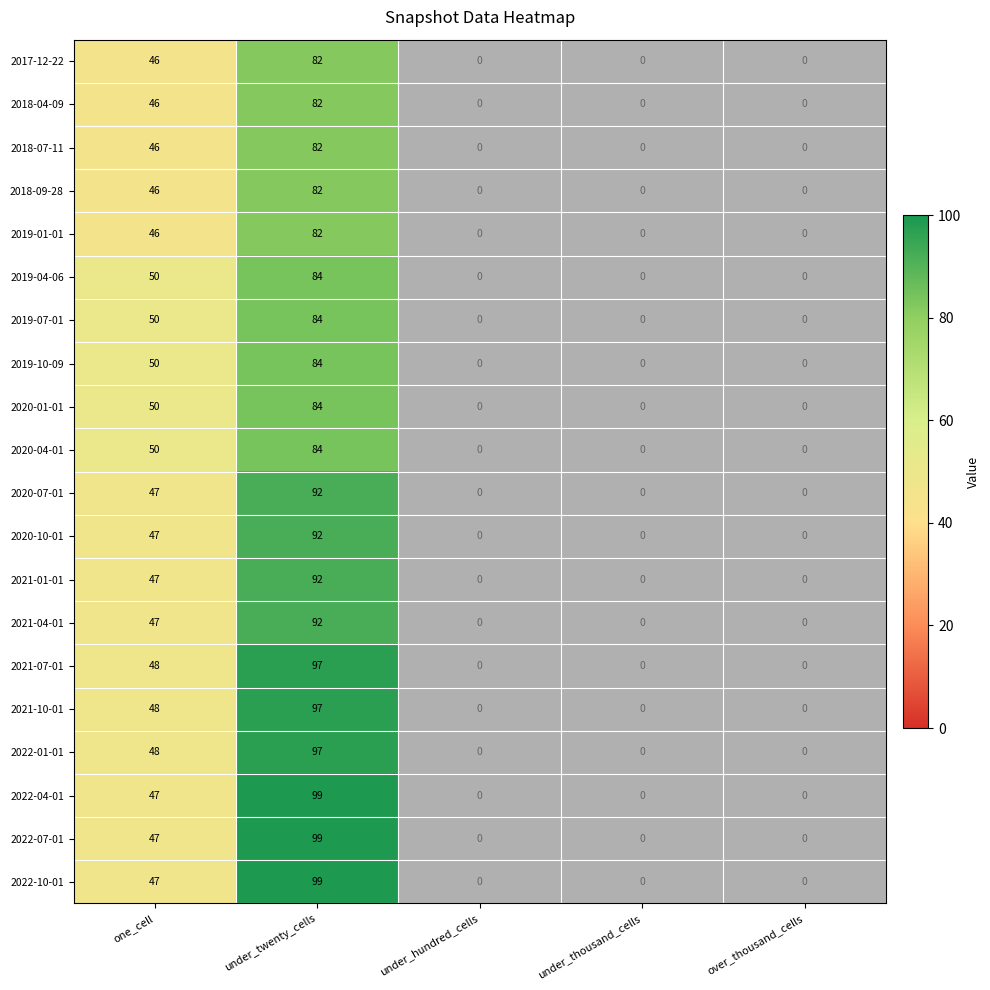

What is the difference between the maximum and minimum values in the 2018-09-28 series?

82